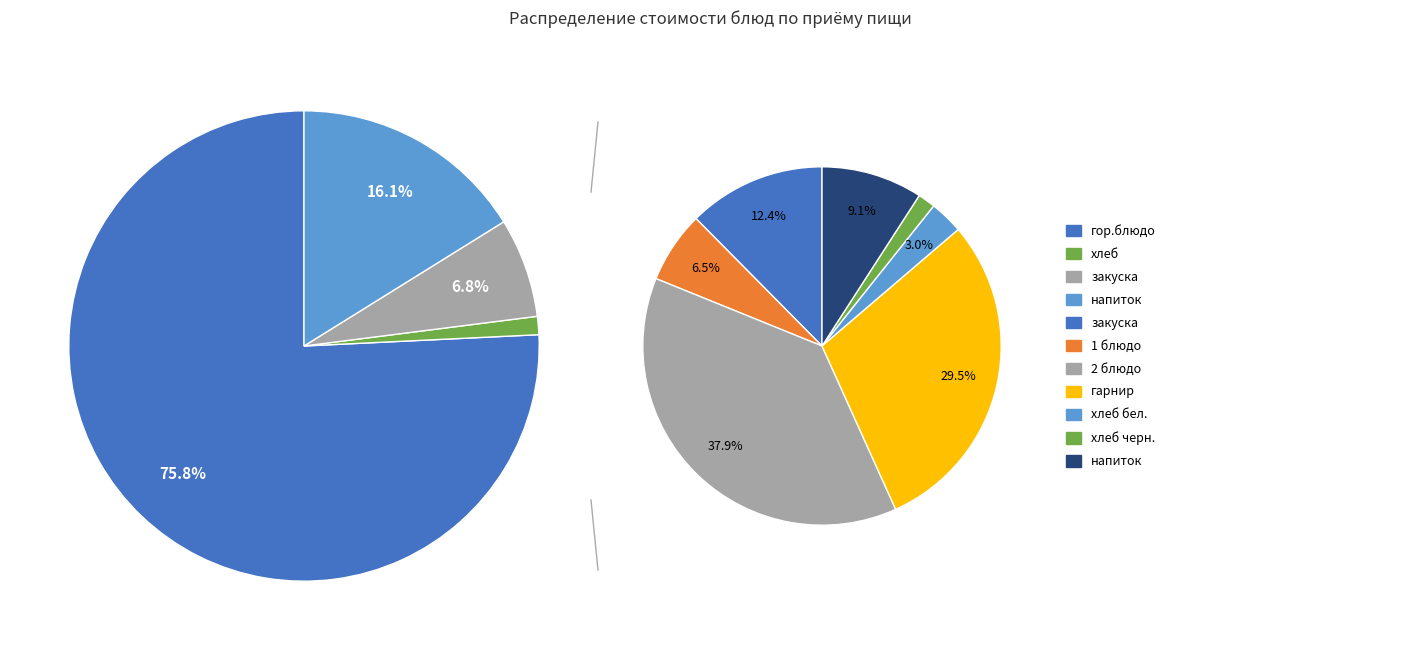

Does any single category account for the majority?

No